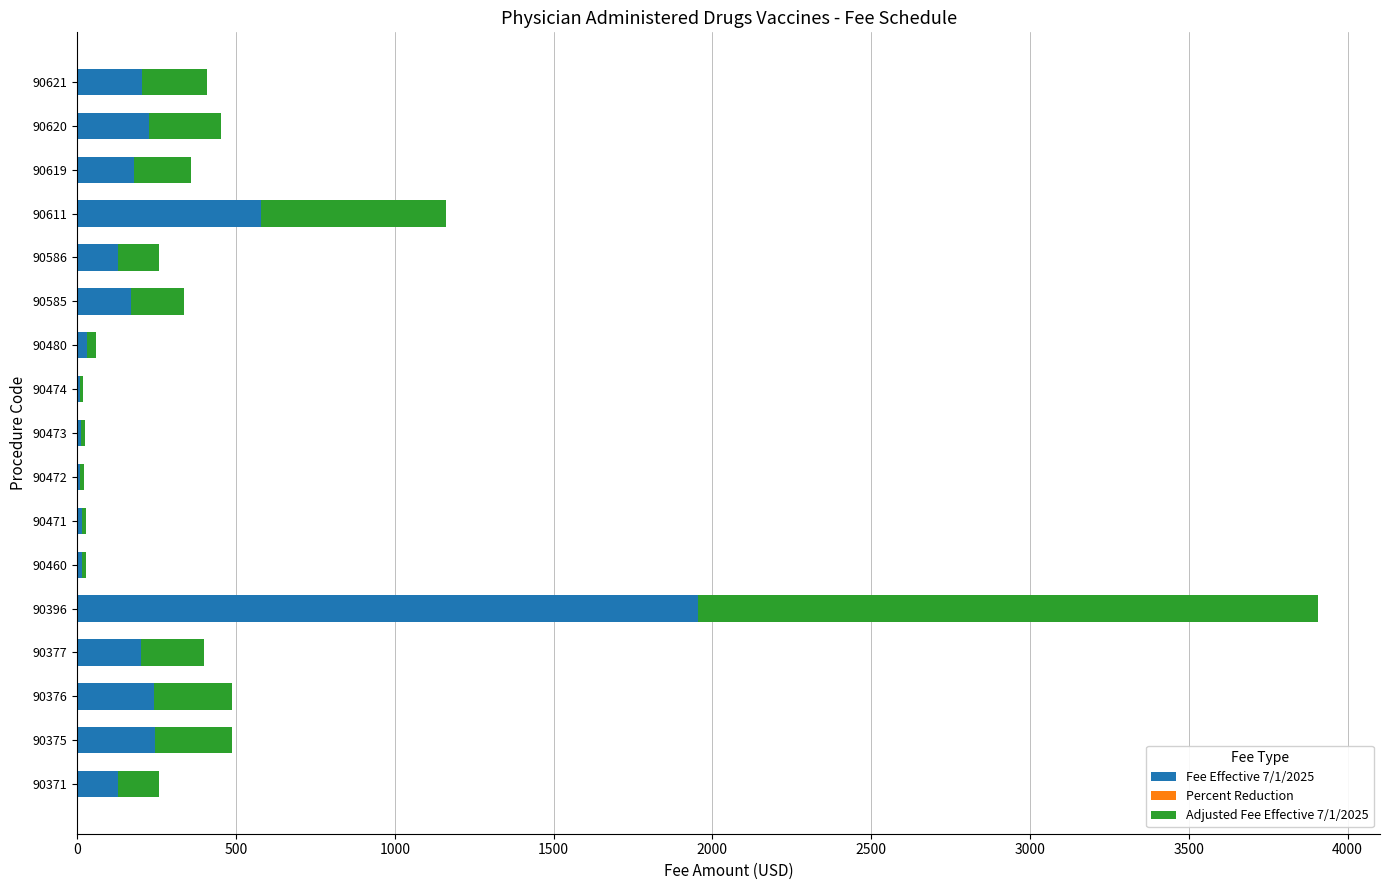

The value of Fee Effective 7/1/2025 at 90619 is 179.2. True or false?

True